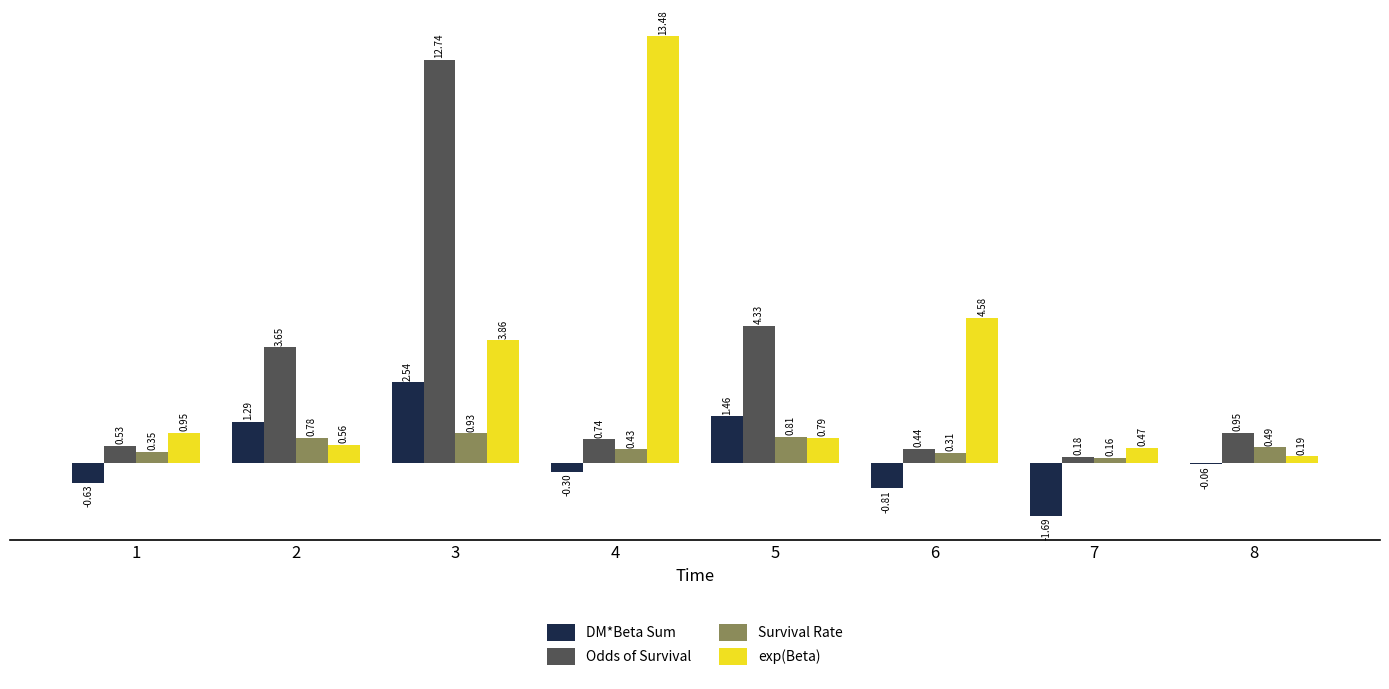

At 5, list the series in order from smallest to largest.

exp(Beta), Survival Rate, DM*Beta Sum, Odds of Survival